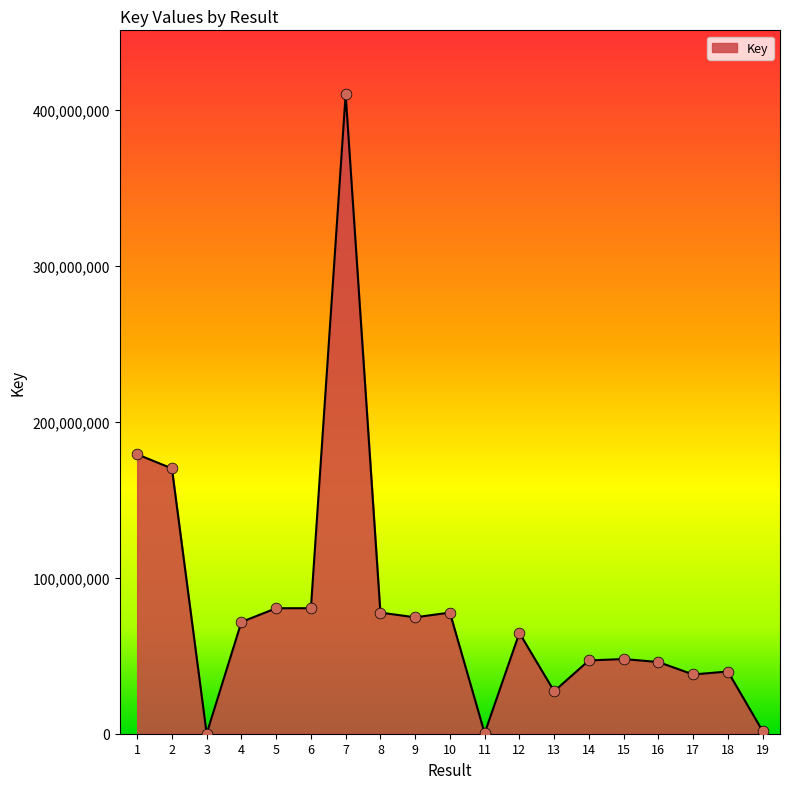

What is the change in value from 4 to 18?

-31749224